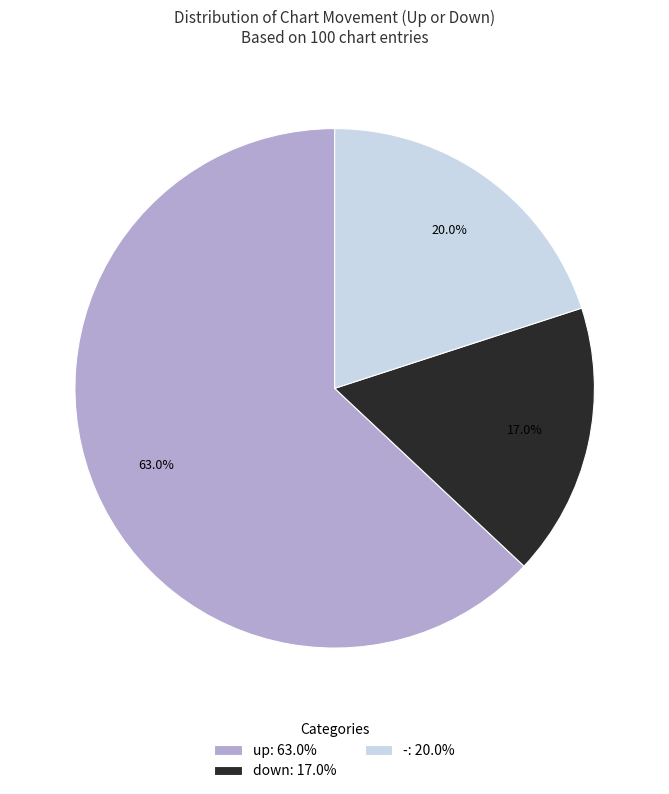

What is the smallest slice in the pie chart?

down